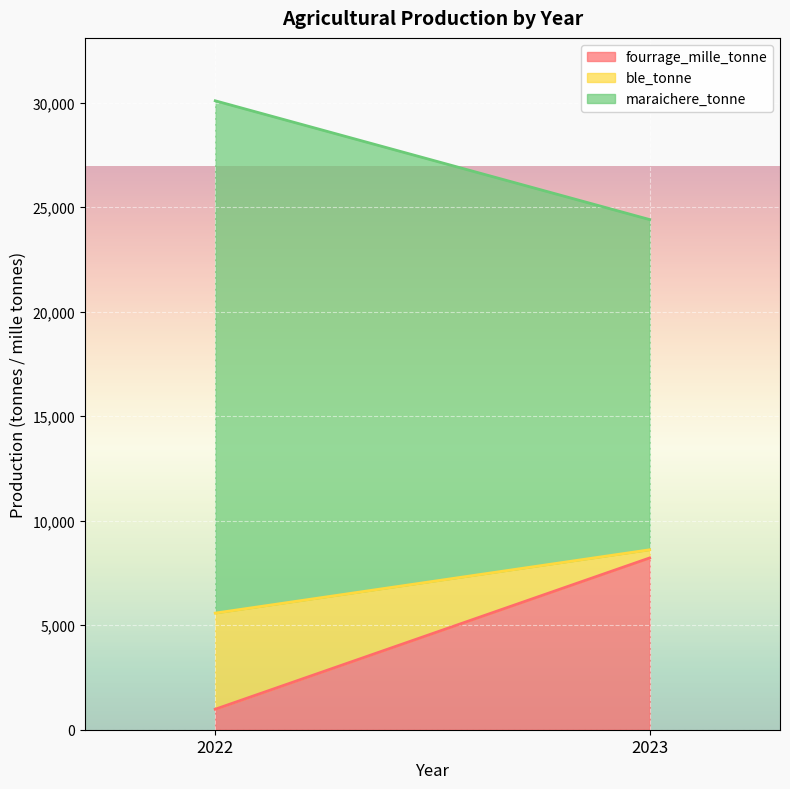

What is the total value across all series at 2023?

24410